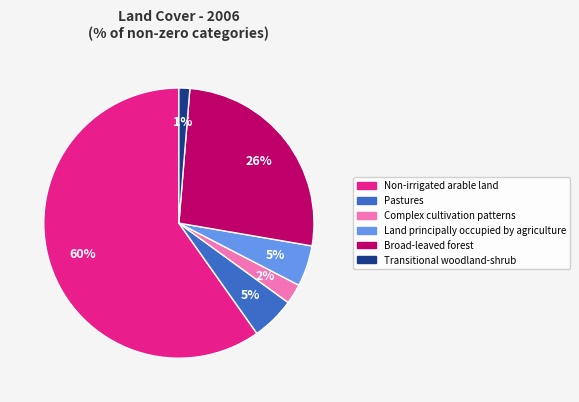

What is the majority slice?

Non-irrigated arable land